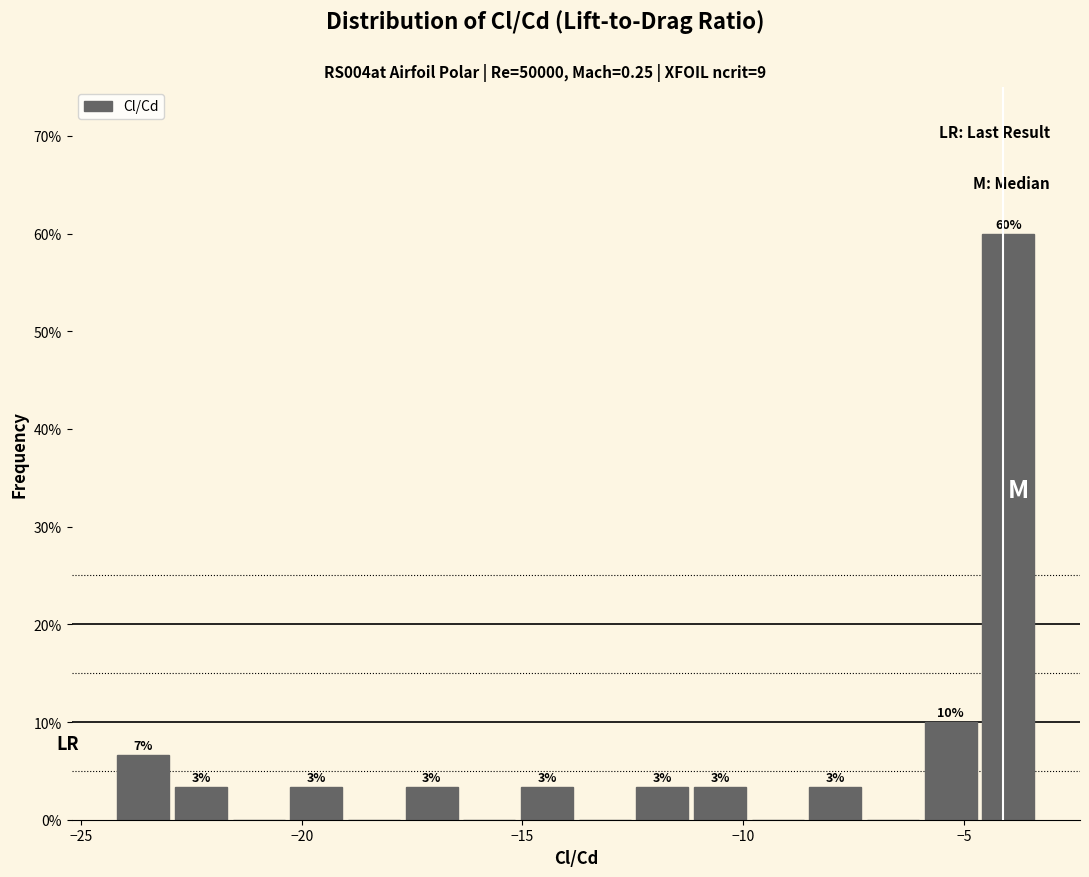

Read against the x-axis, roughly where is the centre of the tallest bar?

-4.0